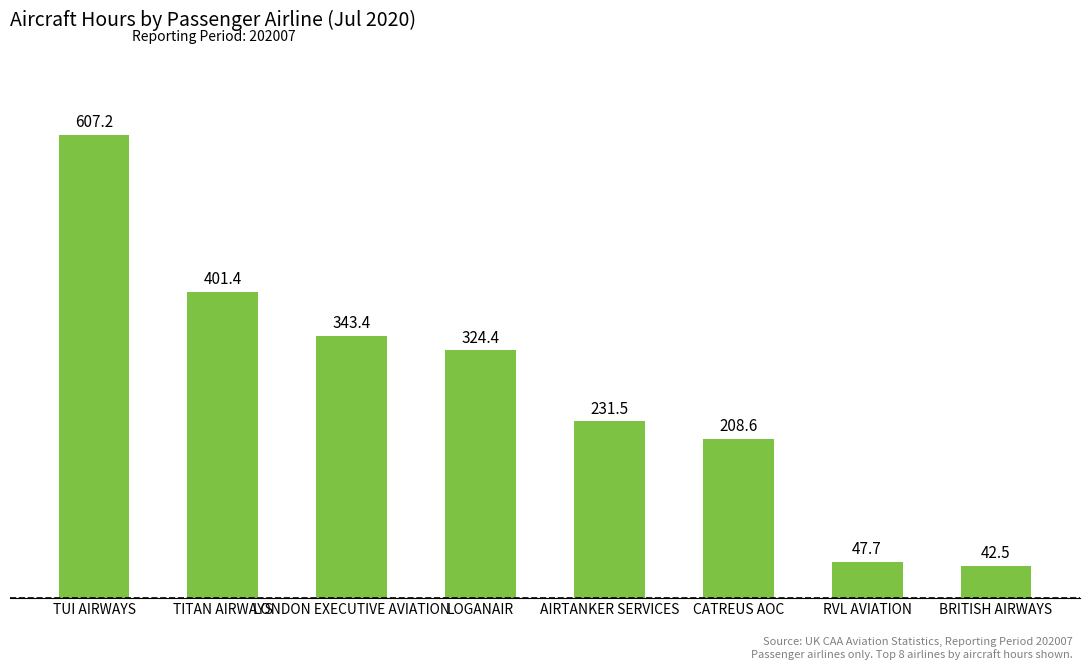

Which has a higher value, RVL AVIATION or BRITISH AIRWAYS?

RVL AVIATION